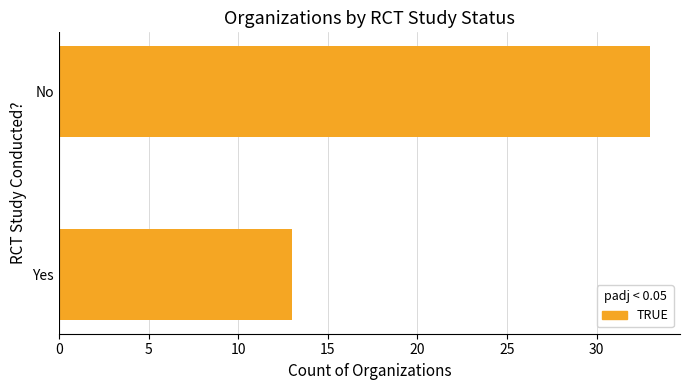

Reading bottom to top, transcribe all the data shown in this chart.

13	33